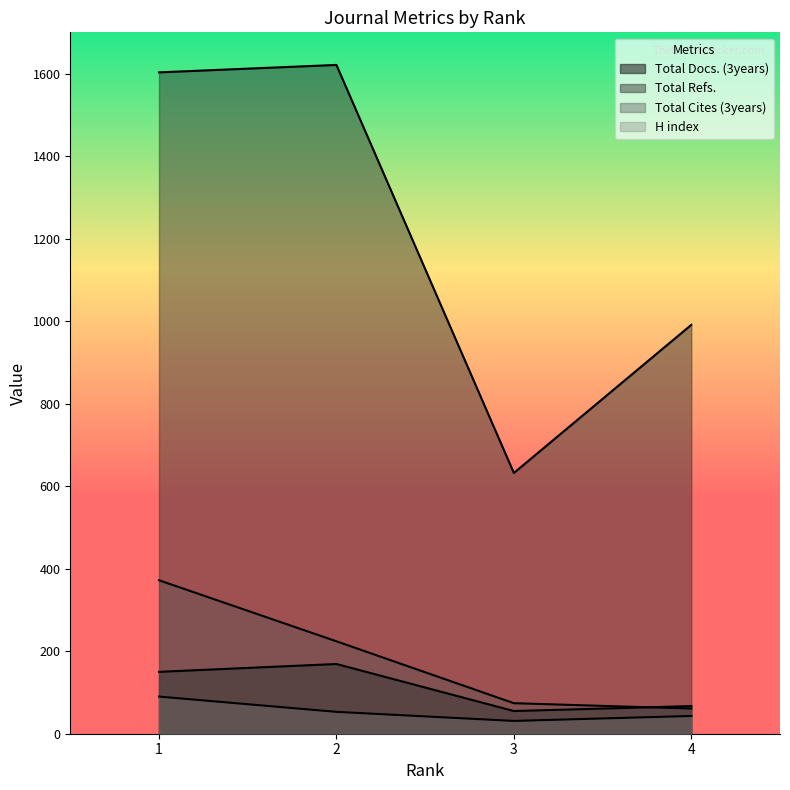

True or false: Total Cites (3years) and H index cross at least once.

False